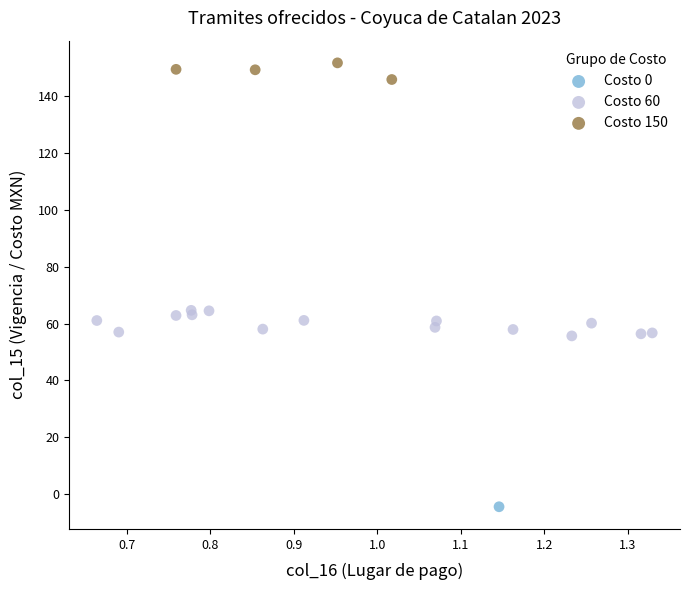

What are all the series names shown in the legend?

Costo 0, Costo 60, Costo 150